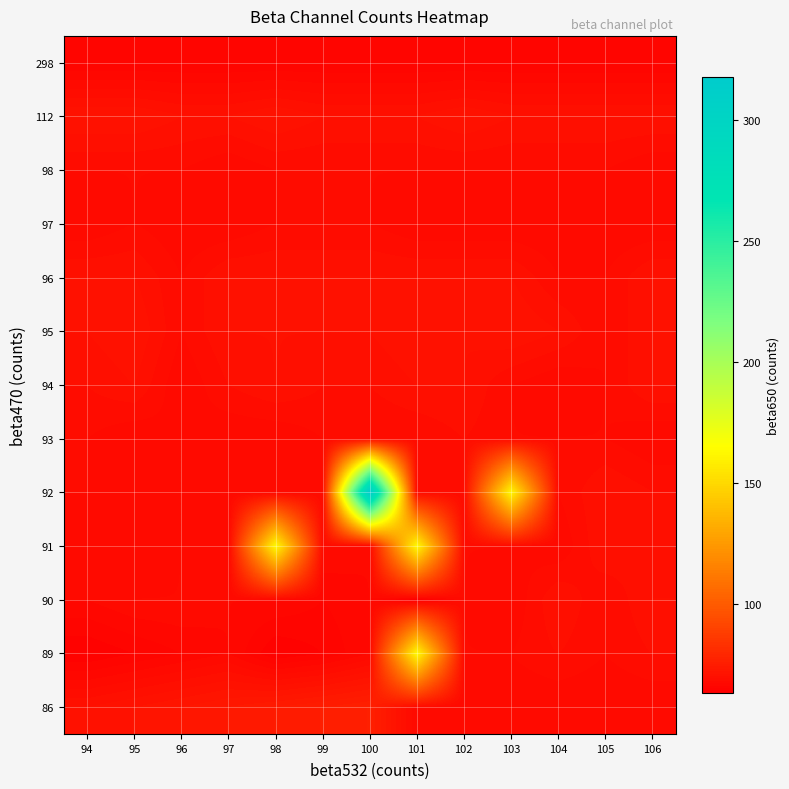

What is the smallest value displayed?

63